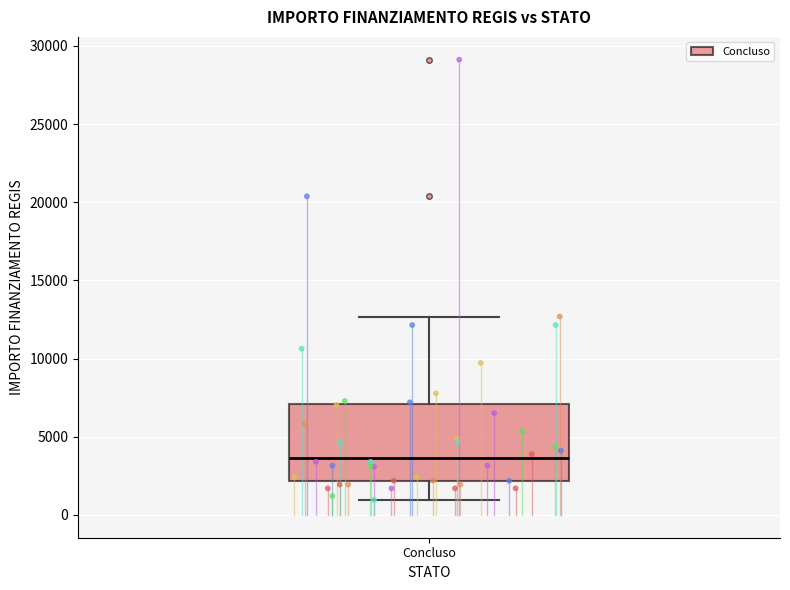

Where is the lower edge of the box for Concluso on the y-axis? The values are not printed on the chart, so give them approximately, as read against the axis.

2000